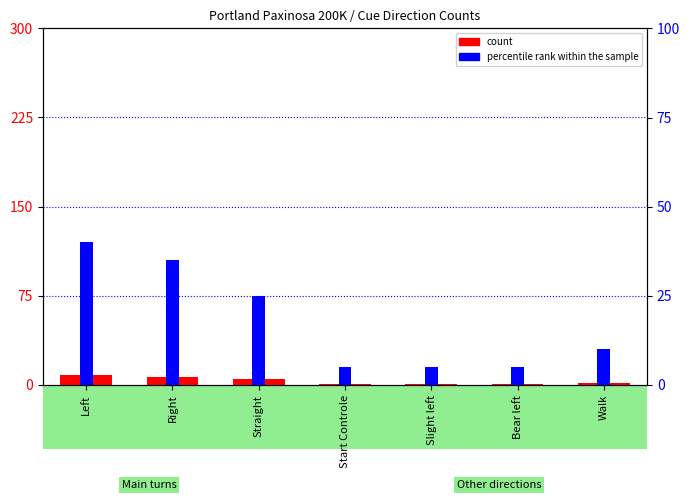

What is the difference between the second highest and minimum values in the percentile rank within the sample series?

30